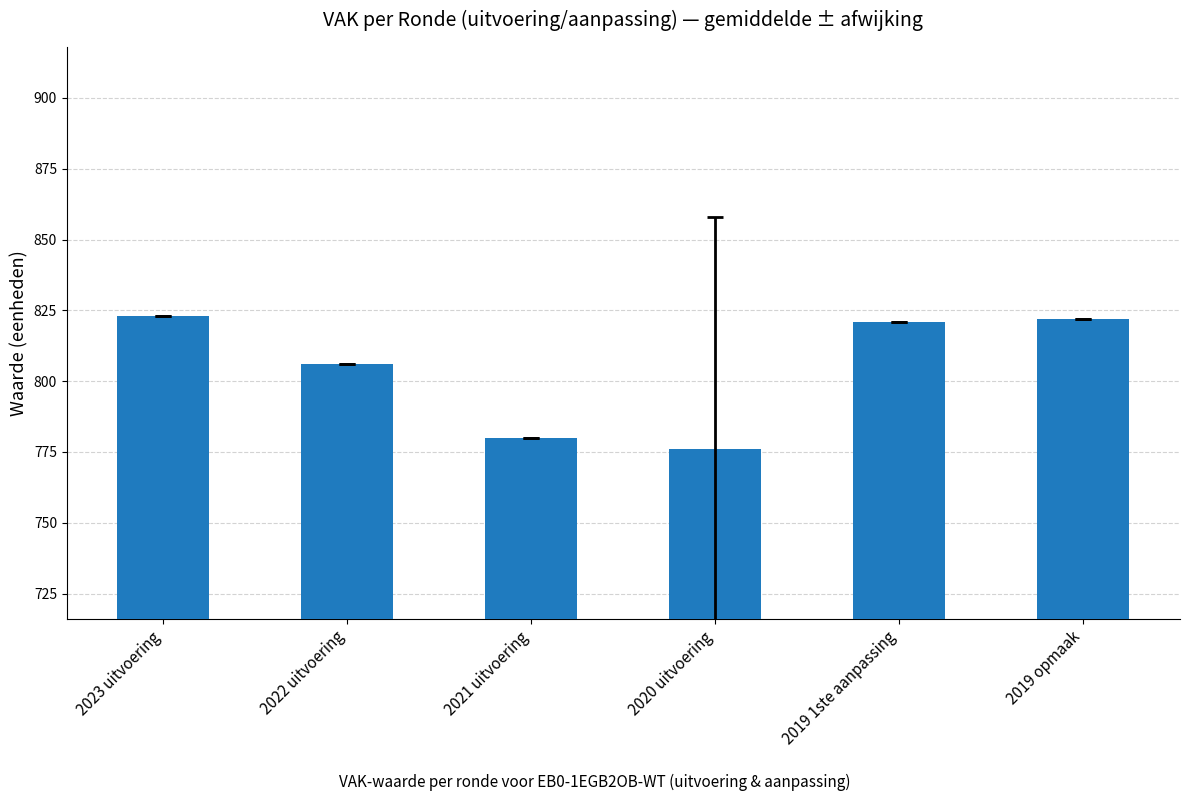

Reading left to right, transcribe all the data shown in this chart.

2023 uitvoering=823	2022 uitvoering=806	2021 uitvoering=780	2020 uitvoering=776	2019 1ste aanpassing=821	2019 opmaak=822